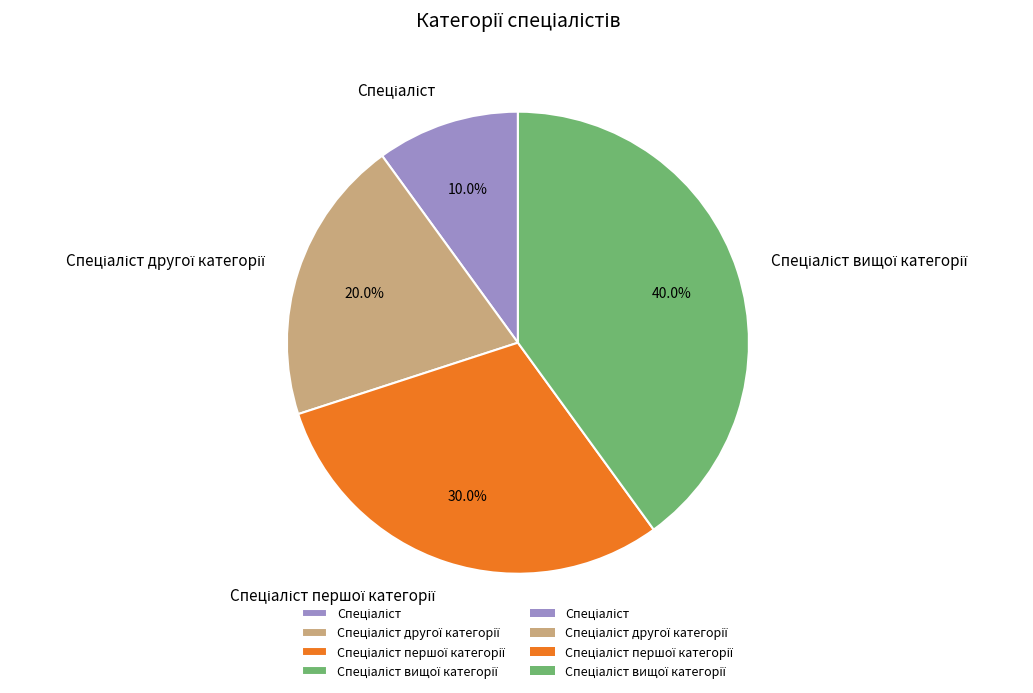

Does any single category account for the majority?

No